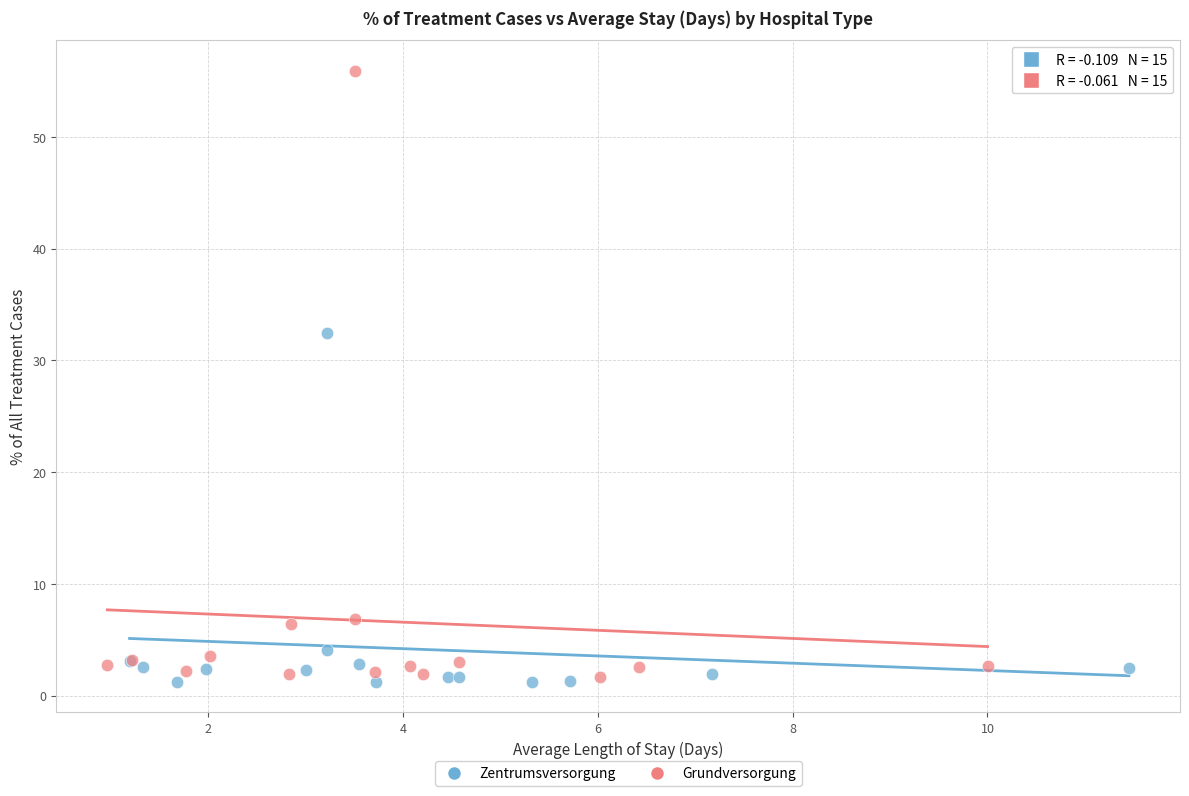

Which series has the widest spread of Y values?

Grundversorgung